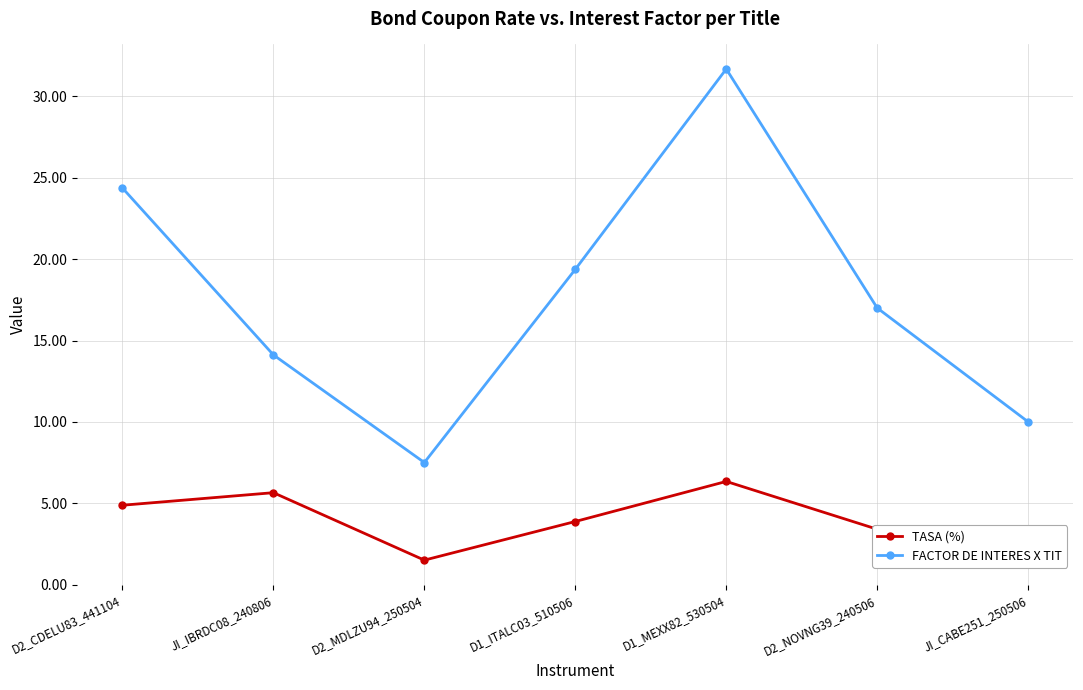

What is the greatest value displayed?

31.7